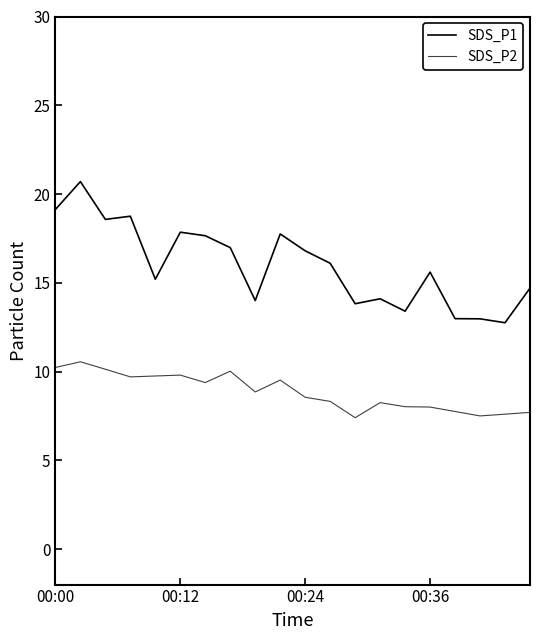

Does the chart display data point markers on the line(s)?

No